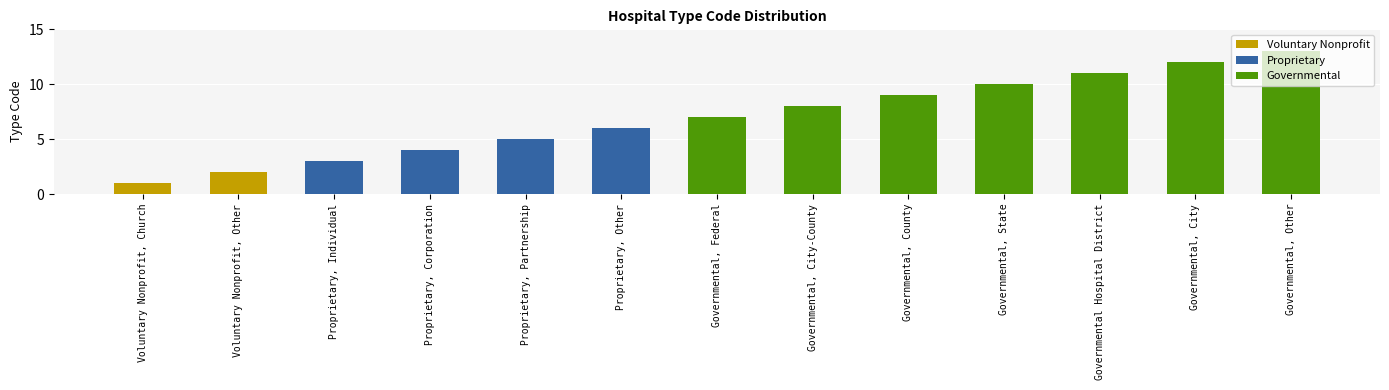

Is it true that the value at Governmental, City is 12?

True